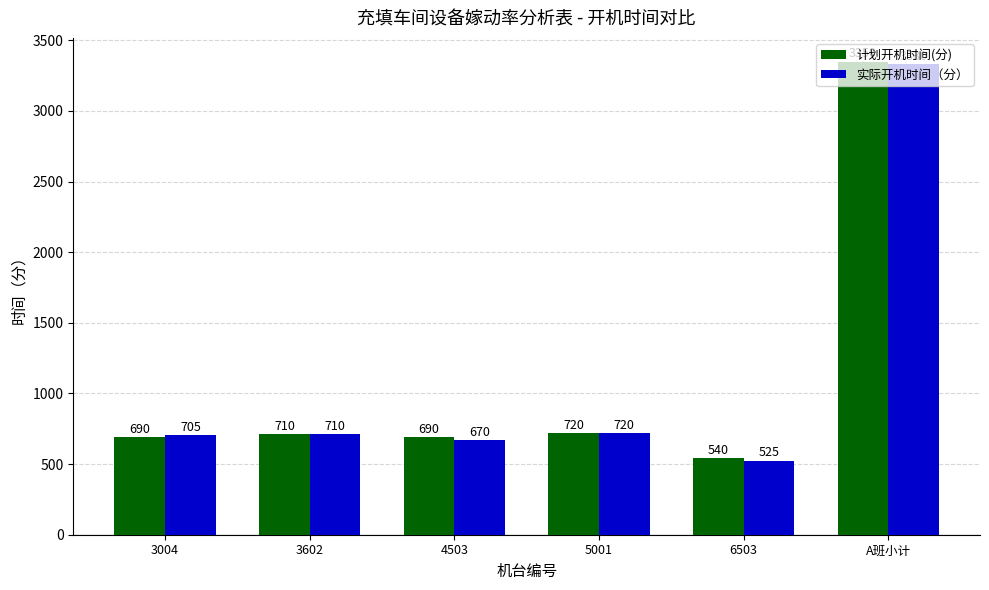

Read the 实际开机时间（分） value at 3004, to the nearest 100.

700